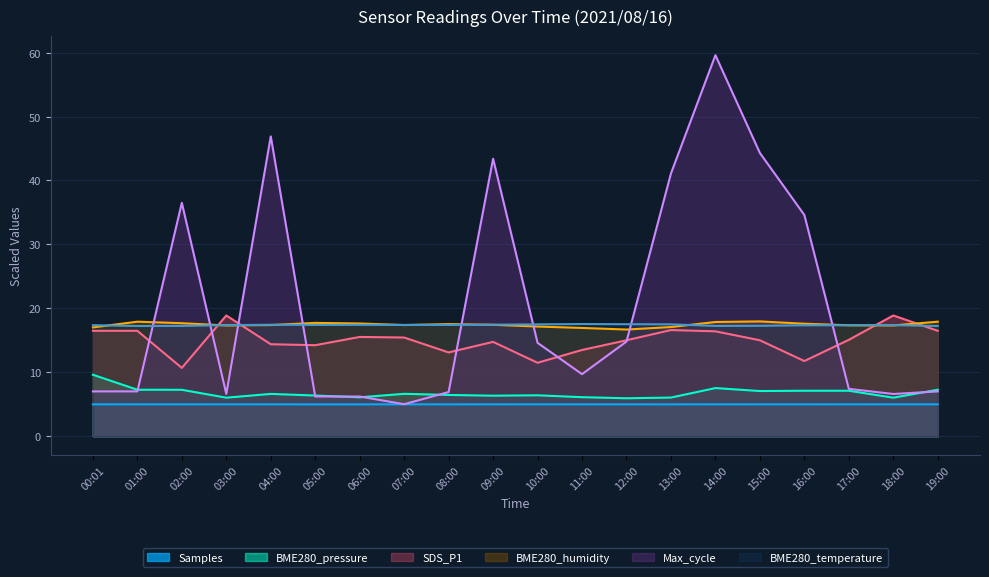

What is the label of the 12th point from the left?

11:00